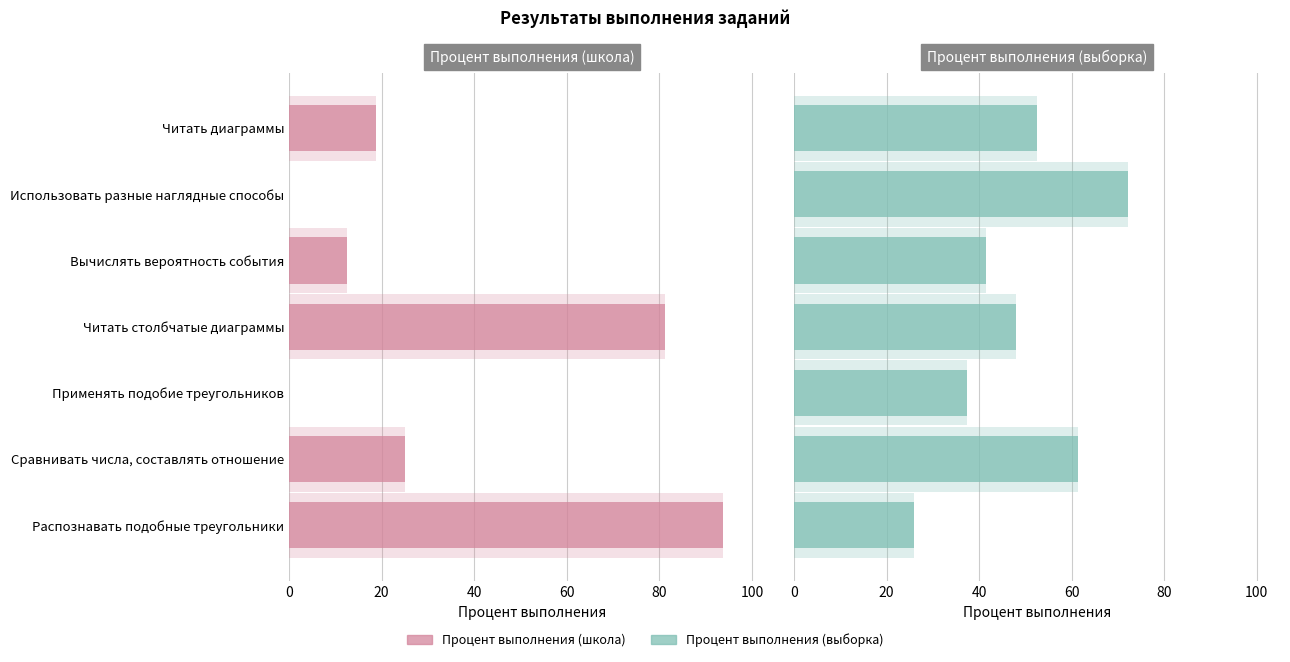

Is it true that Процент выполнения (школа) equals 45.5 at Применять подобие треугольников?

False